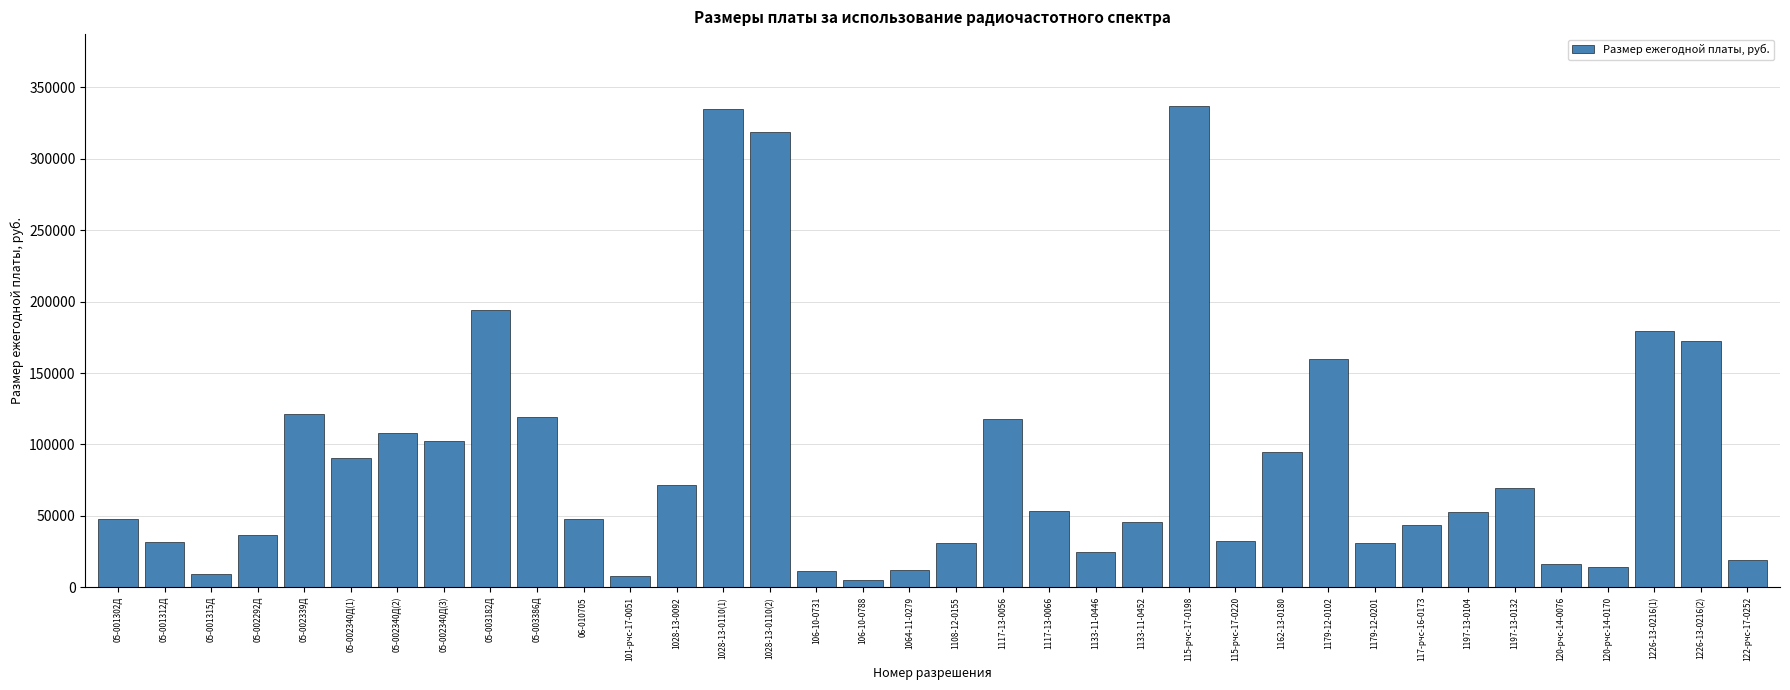

How many bars are there in total?

36